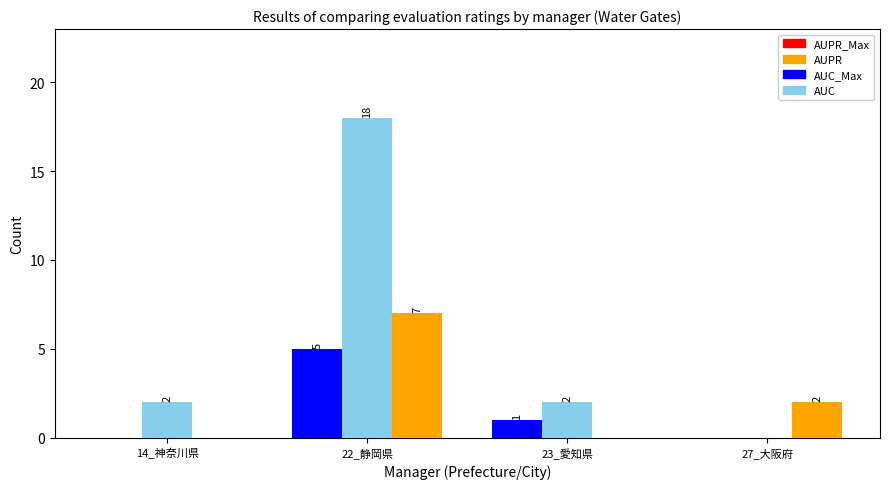

At which category does the chart reach its peak across all series?

22_静岡県